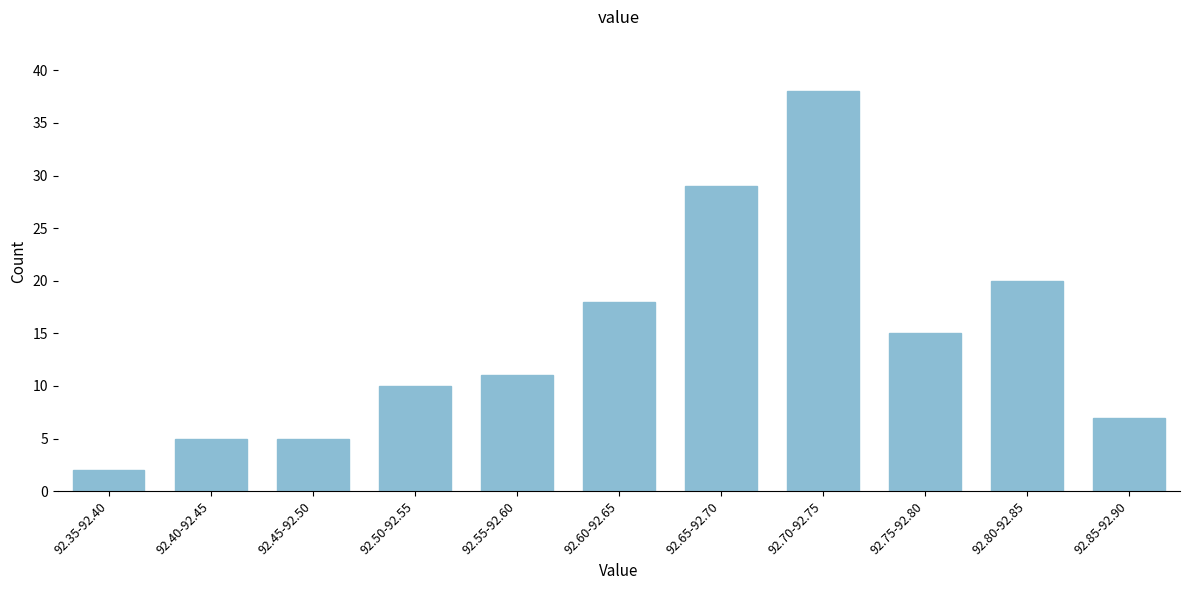

Reading left to right, what are all the values shown in this chart?

92.35-92.40=2	92.40-92.45=5	92.45-92.50=5	92.50-92.55=10	92.55-92.60=11	92.60-92.65=18	92.65-92.70=29	92.70-92.75=38	92.75-92.80=15	92.80-92.85=20	92.85-92.90=7